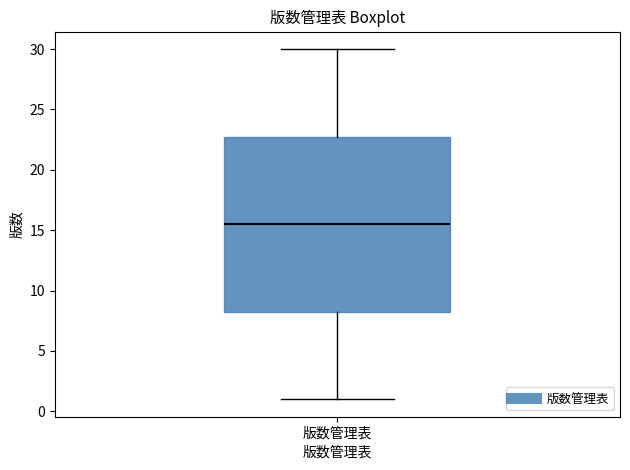

Where does the upper whisker of the box for 版数管理表 end on the y-axis? The values are not printed on the chart, so give them approximately, as read against the axis.

30.0